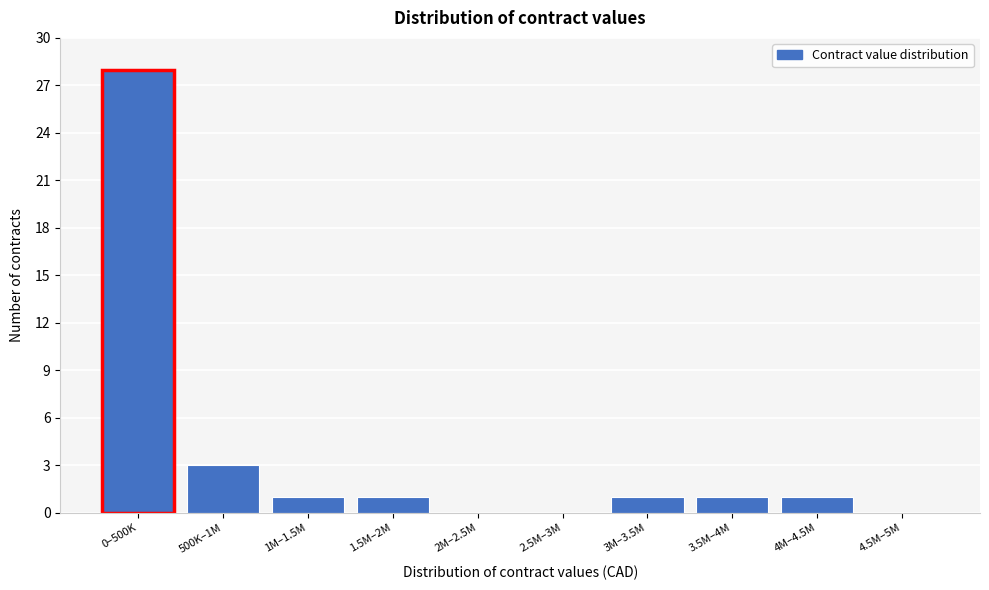

Reading left to right, list all the values displayed in this chart.

0–500K=28	500K–1M=3	1M–1.5M=1	1.5M–2M=1	2M–2.5M=0	2.5M–3M=0	3M–3.5M=1	3.5M–4M=1	4M–4.5M=1	4.5M–5M=0